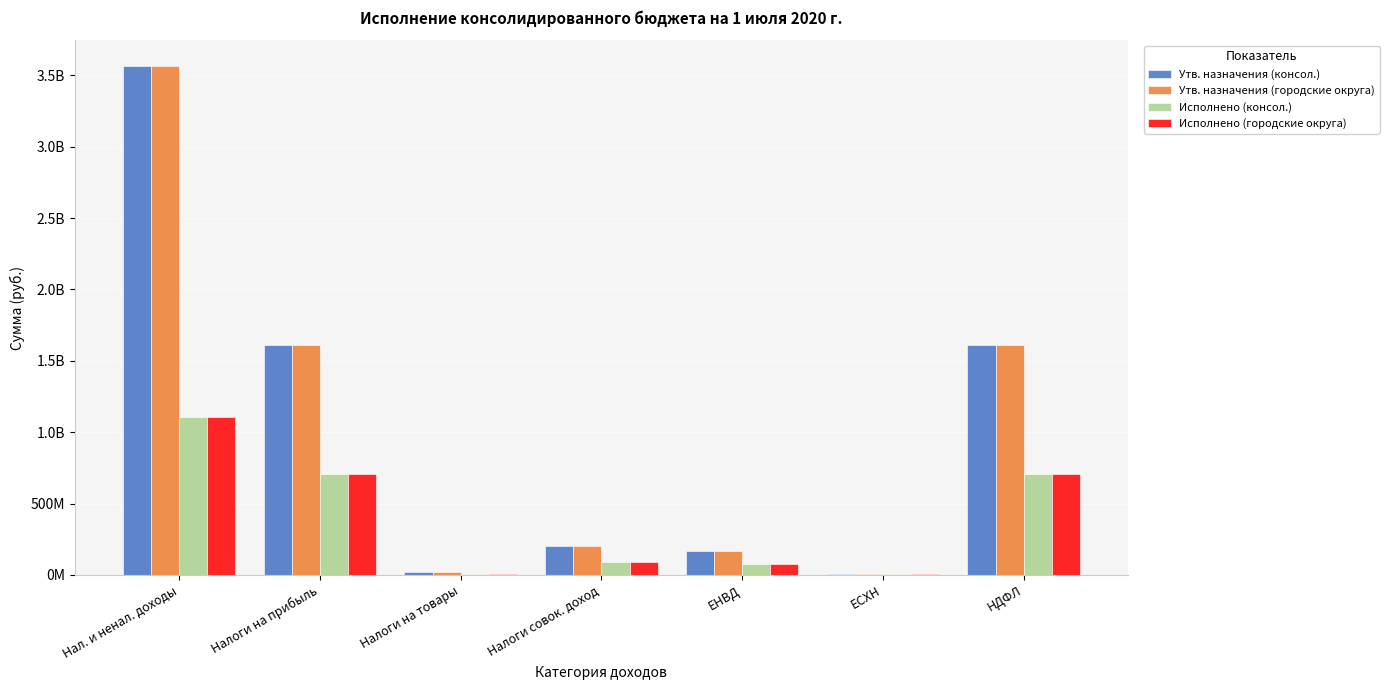

What are all the series names shown in the legend?

Утв. назначения (консол.), Утв. назначения (городские округа), Исполнено (консол.), Исполнено (городские округа)